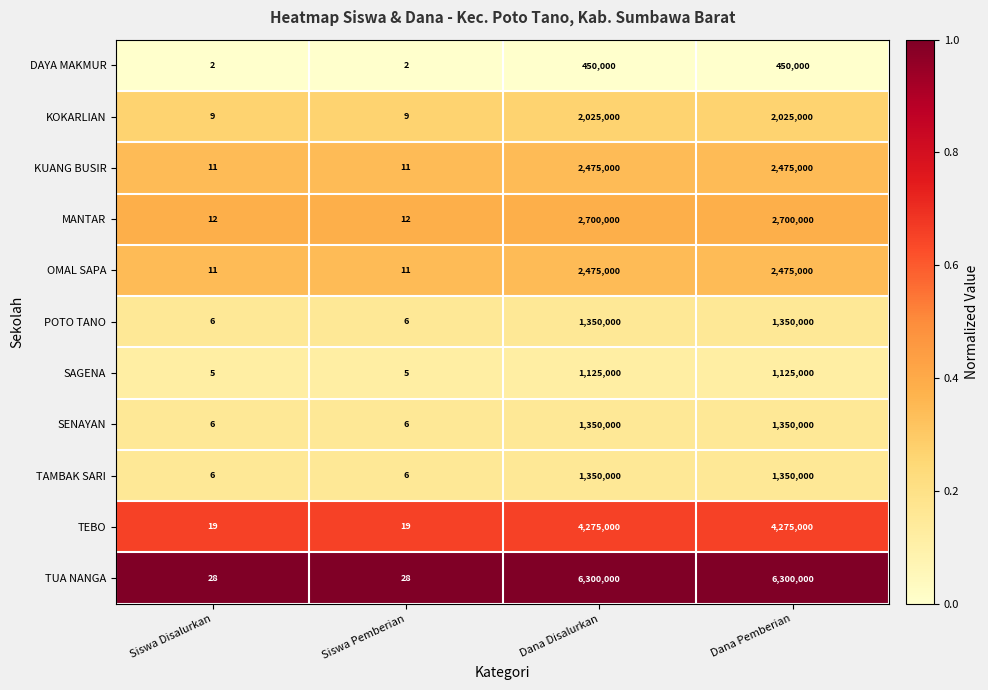

Read the SENAYAN value at Dana Disalurkan, to the nearest 100.

1350000